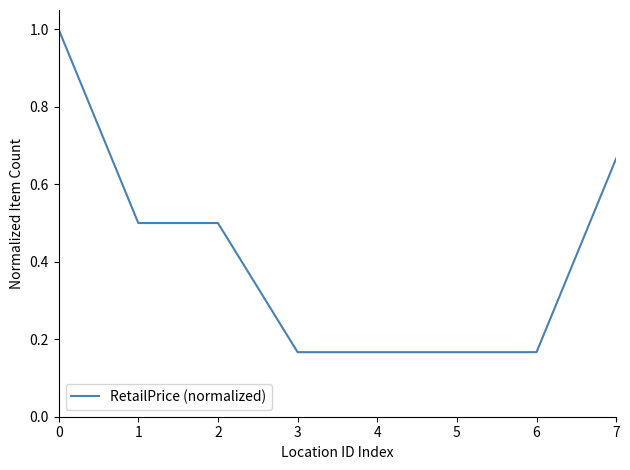

Does the chart display data point markers on the line(s)?

No